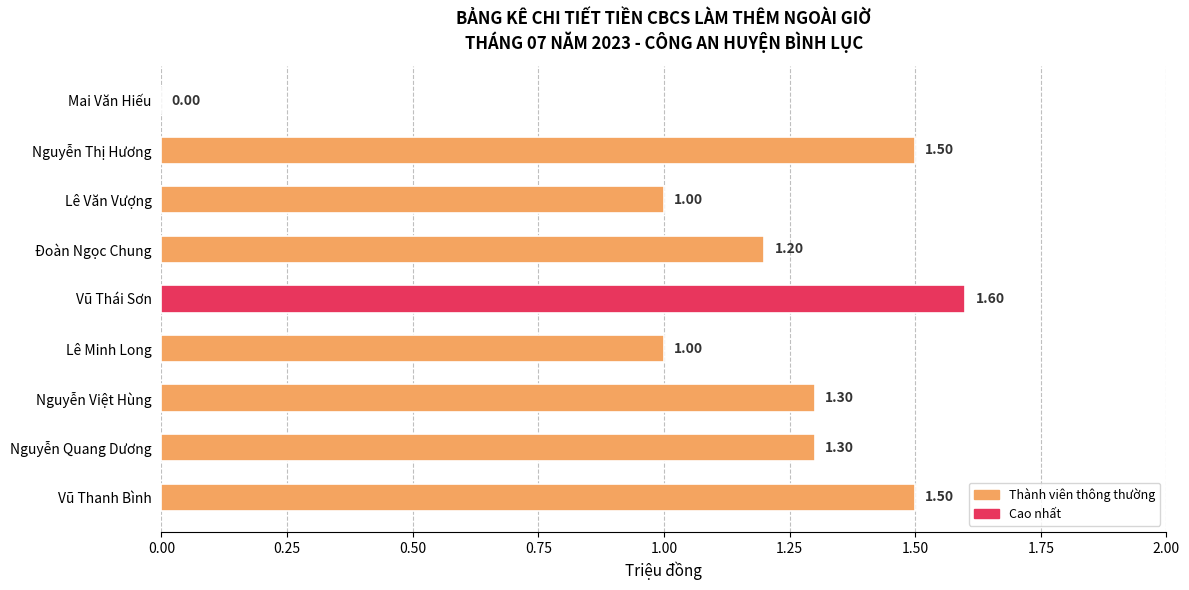

Count the number of data series in this chart.

1